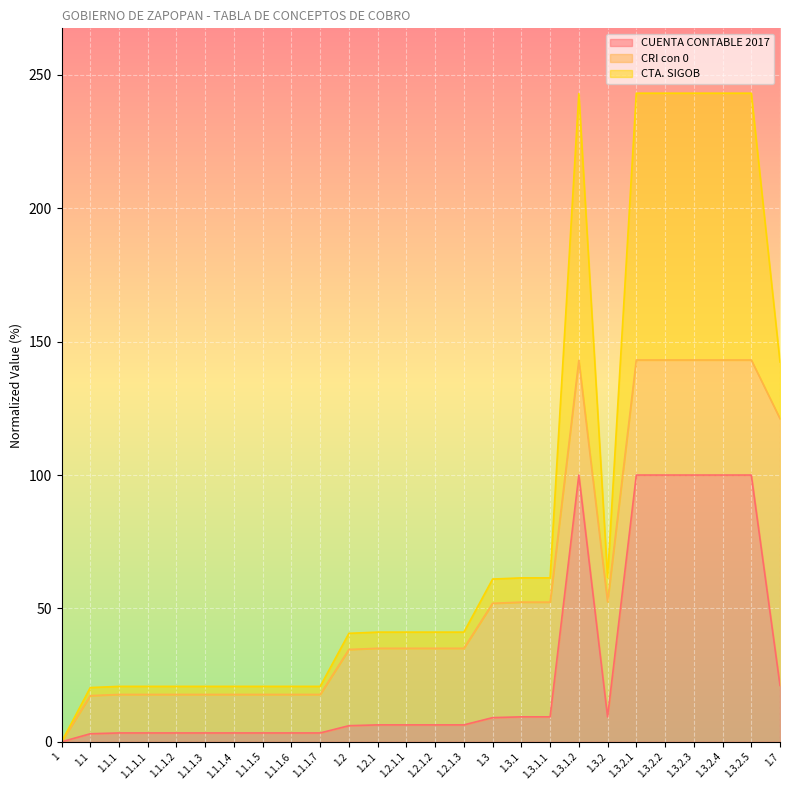

What is the label of the 8th point from the right?

1.3.1.2